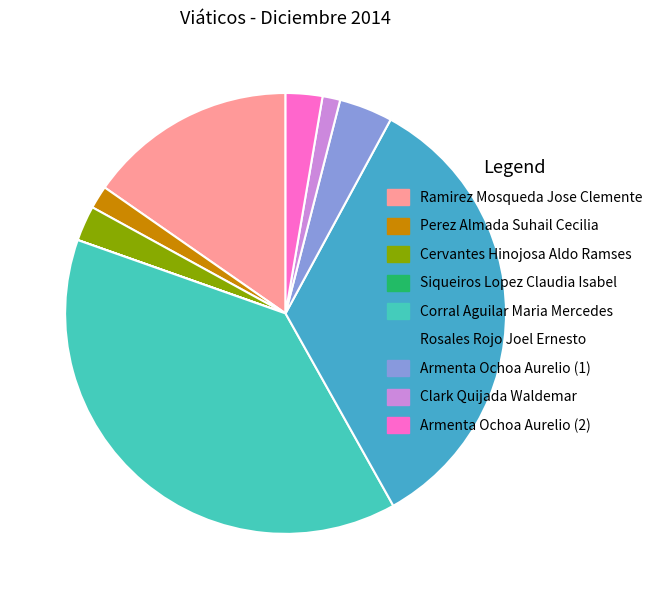

True or false: Cervantes Hinojosa Aldo Ramses accounts for 3% of the total.

True